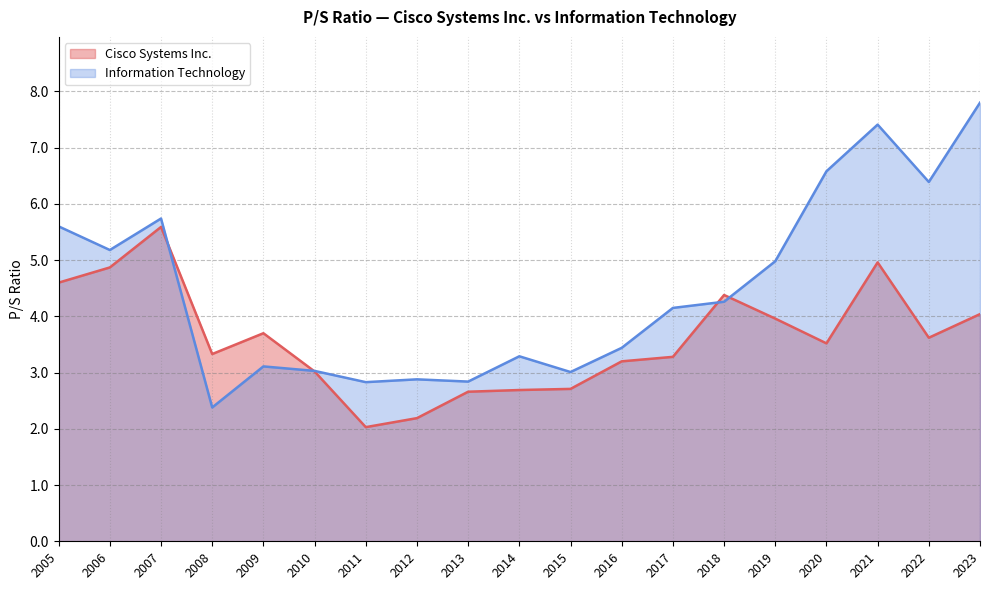

What is the sum of the Information Technology values at 2017 and 2013?

7.0